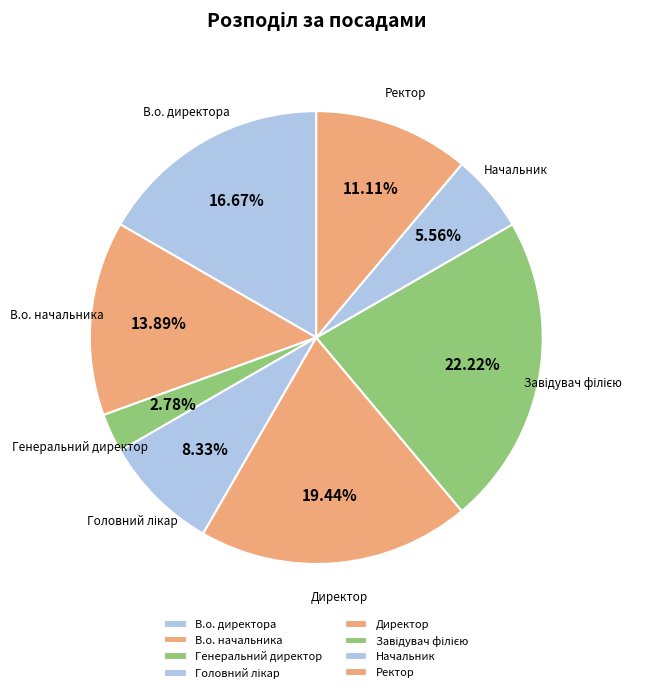

Which slice is the smallest?

Генеральний директор